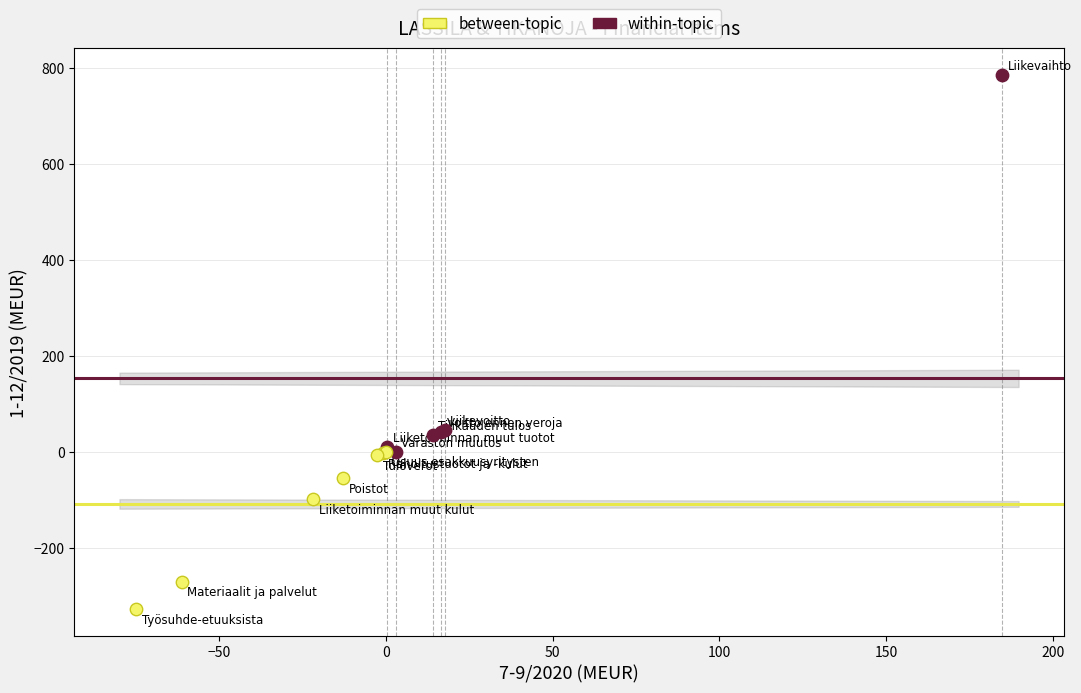

Which series has the widest spread of Y values?

within-topic